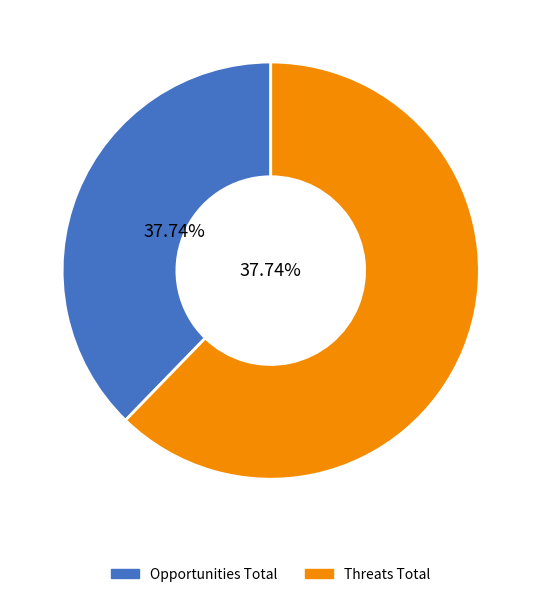

Rank the series by their average value, from lowest to highest.

Opportunities, Threats